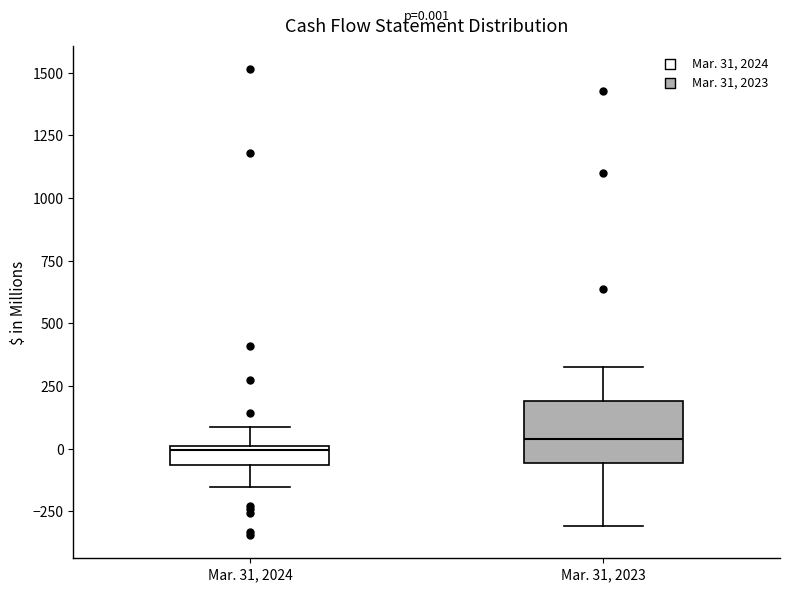

Comparing the boxes themselves (not the whiskers), which one is the tallest?

Mar. 31, 2023